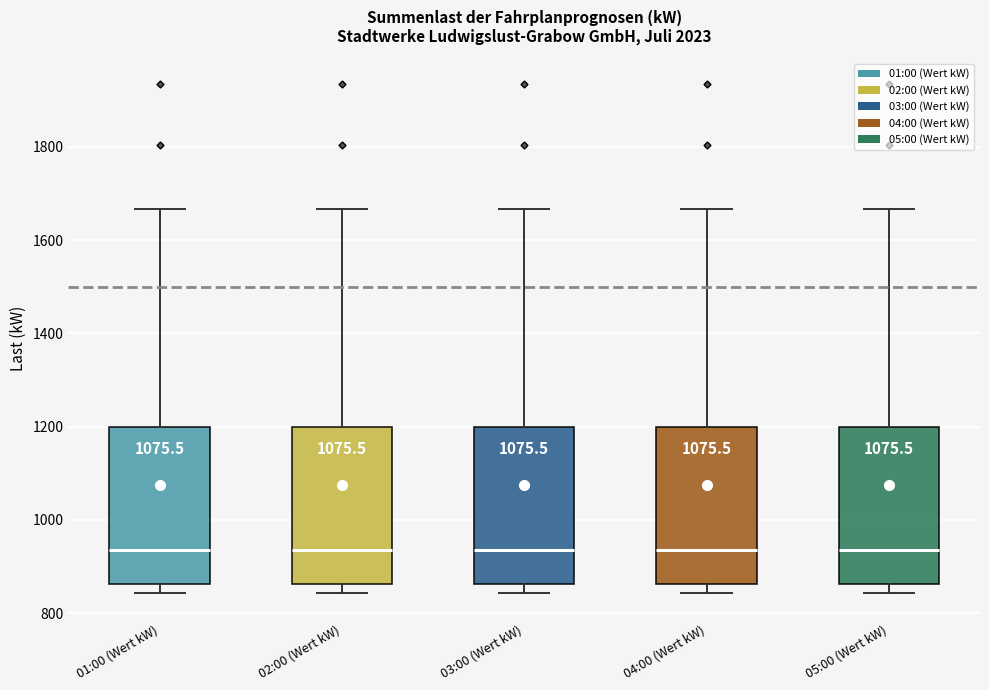

Where does the median line of the box for 04:00 (Wert kW) sit on the y-axis? The values are not printed on the chart, so give them approximately, as read against the axis.

940